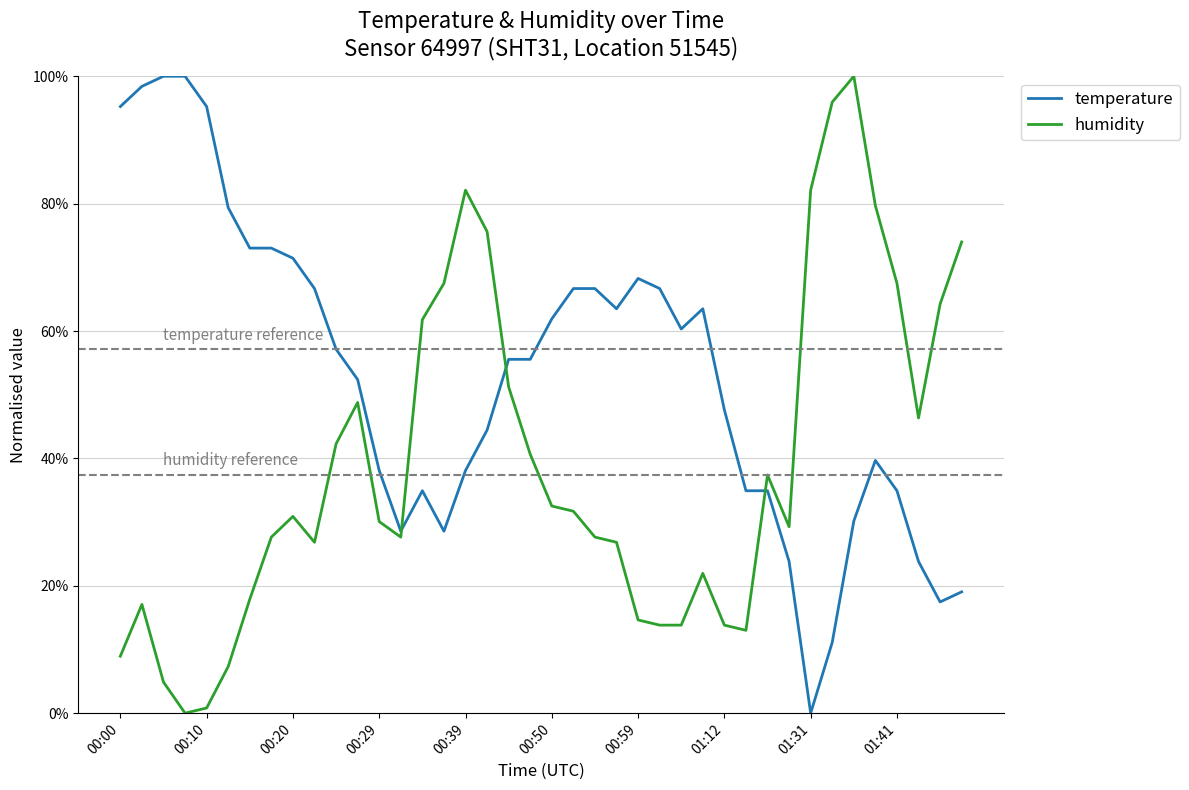

How many times do temperature and humidity cross each other?

3